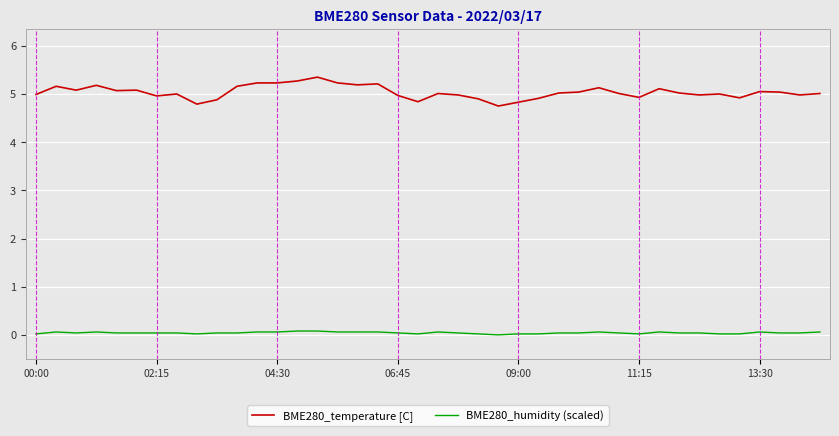

Which series has the widest spread of values?

BME280_temperature [C]